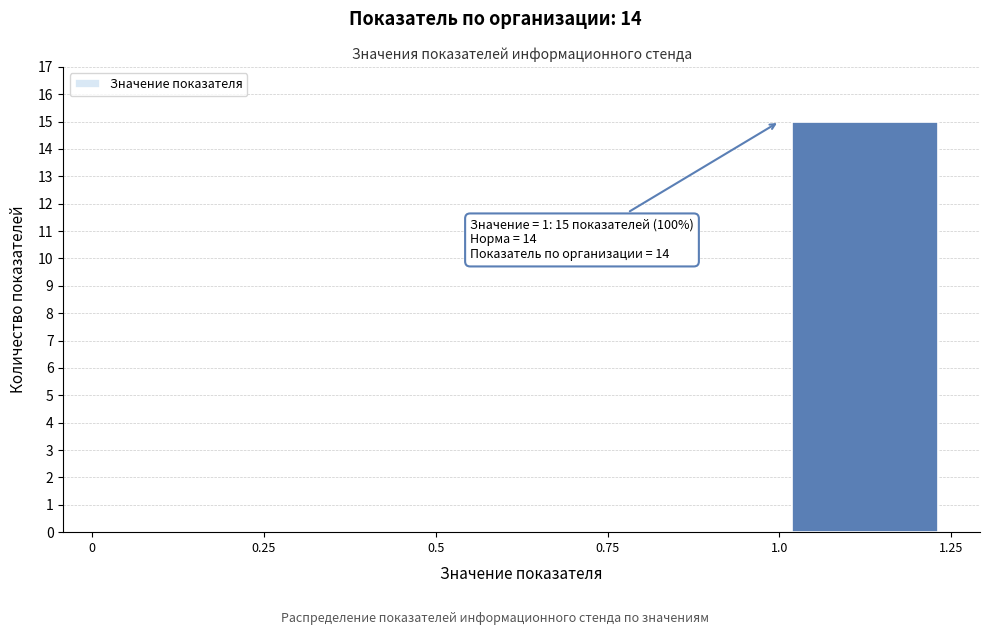

Which range on the x-axis has the tallest bar?

1.0 to 1.25